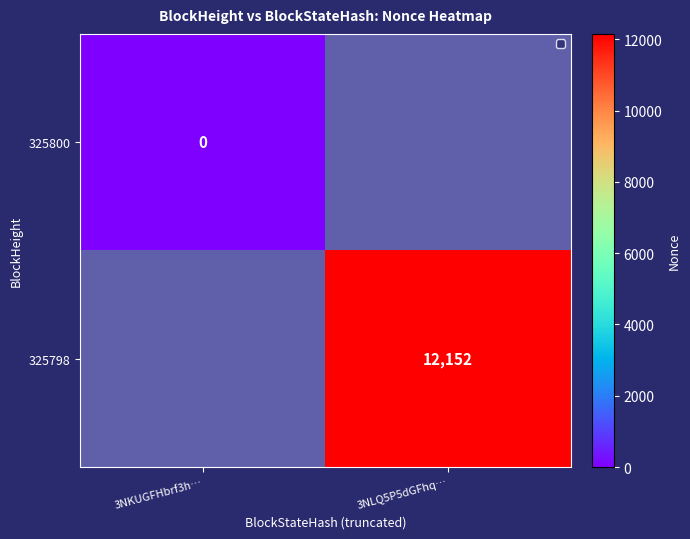

Is the value of 325798 at 3NLQ5P5dGFhq… greater than the value of 325800 at 3NKUGFHbrf3h…?

Yes